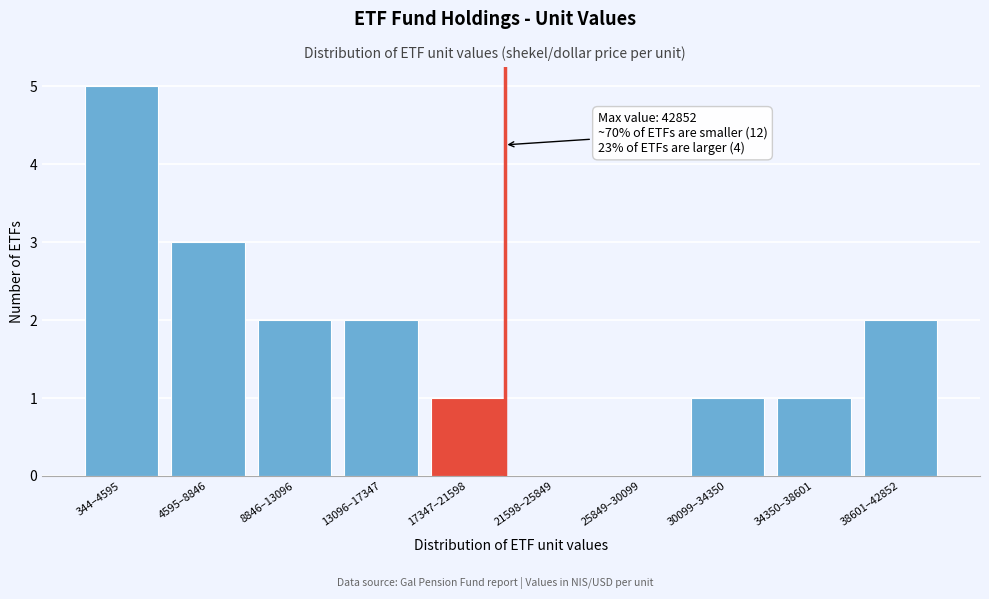

Reading left to right, list all the values displayed in this chart.

344–4595=5	4595–8846=3	8846–13096=2	13096–17347=2	17347–21598=1	21598–25849=0	25849–30099=0	30099–34350=1	34350–38601=1	38601–42852=2